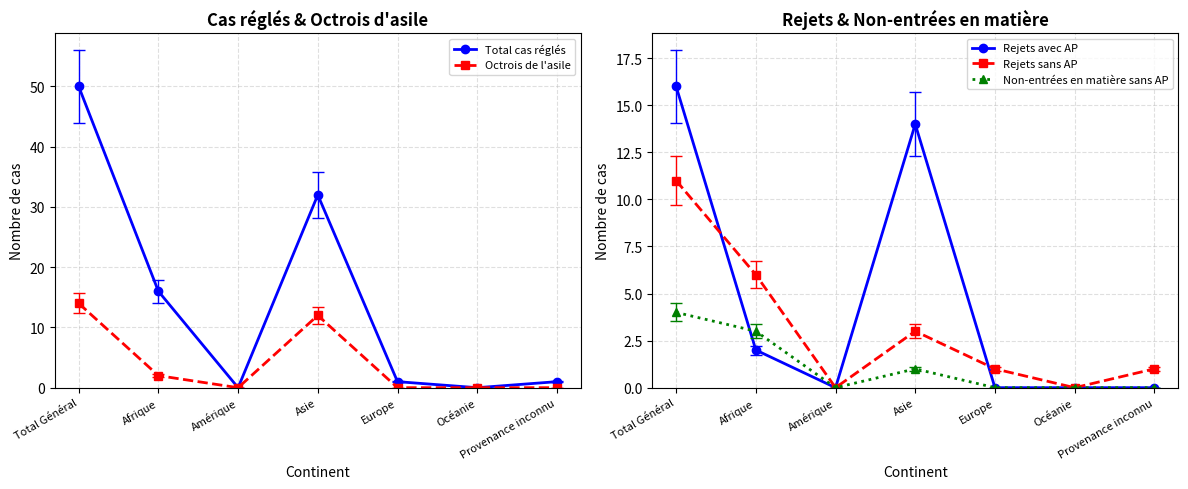

What is the sum of all Total cas réglés values?

100